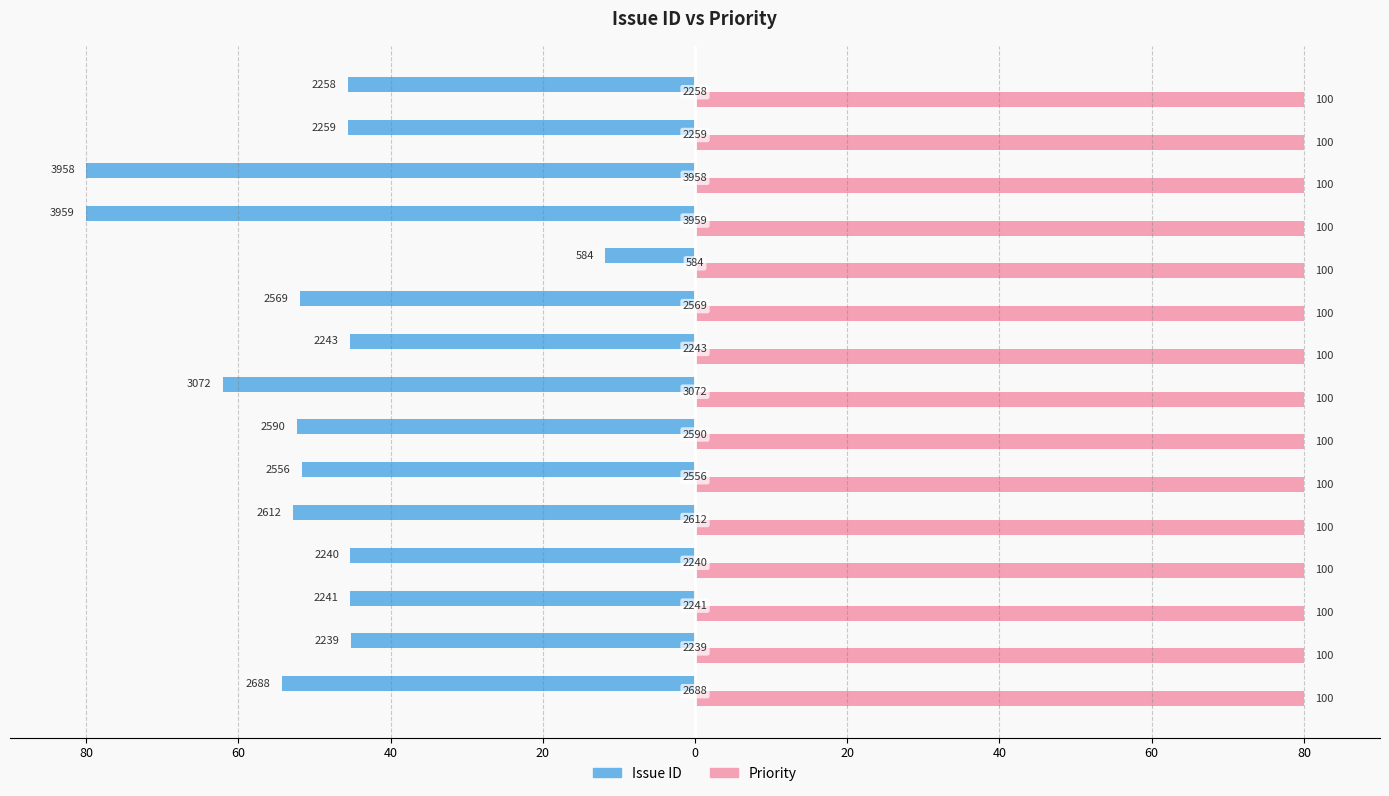

What are all the series names shown in the legend?

Issue ID, Priority